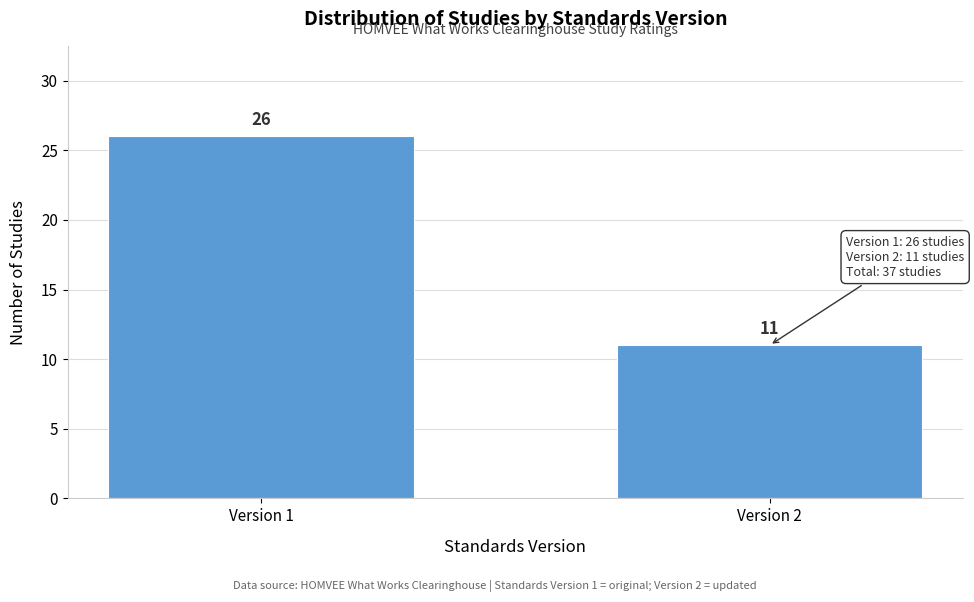

Reading right to left, what are all the values shown in this chart?

Version 2=11	Version 1=26